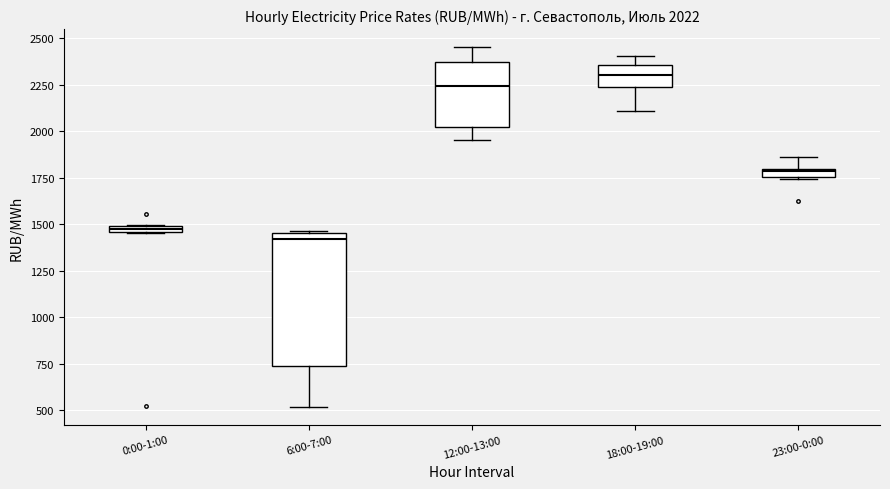

Which box's median line is the lowest?

6:00-7:00